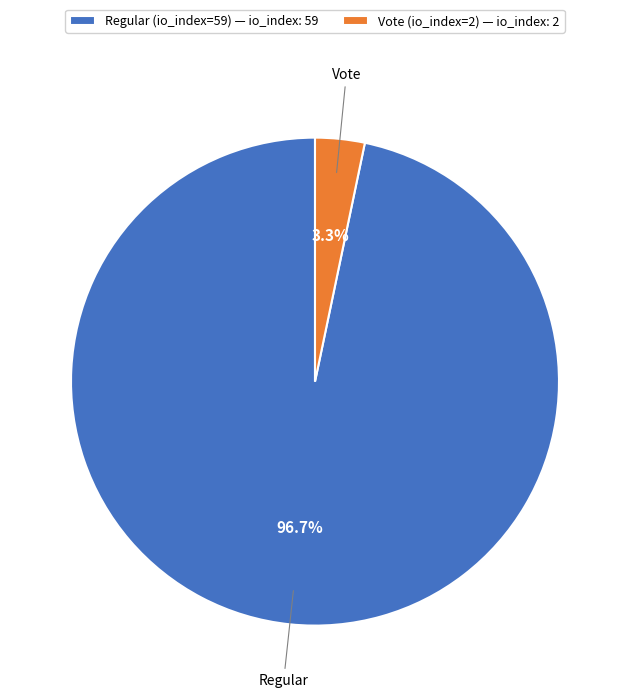

Rank the categories by value from highest to lowest.

Regular (io_index=59), Vote (io_index=2)